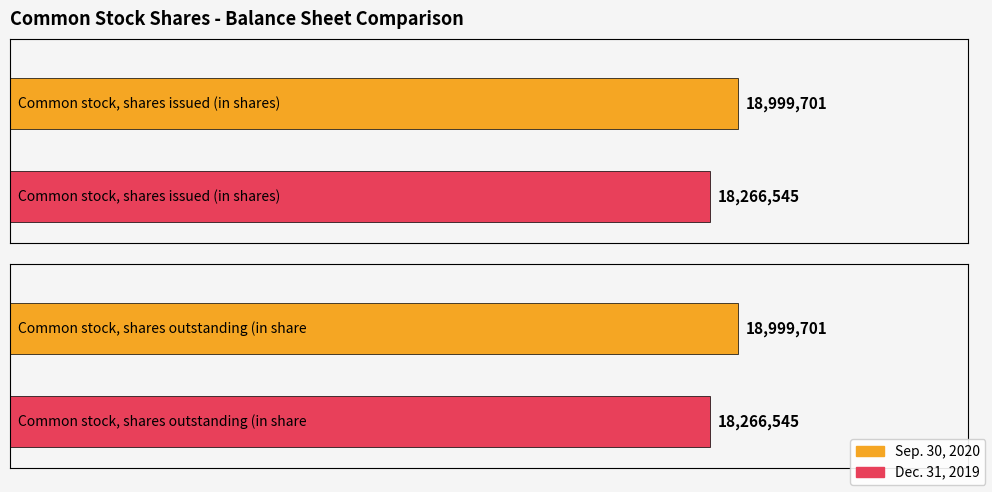

What is the label of the 2nd bar from the left?

Common stock, shares outstanding (in shares)